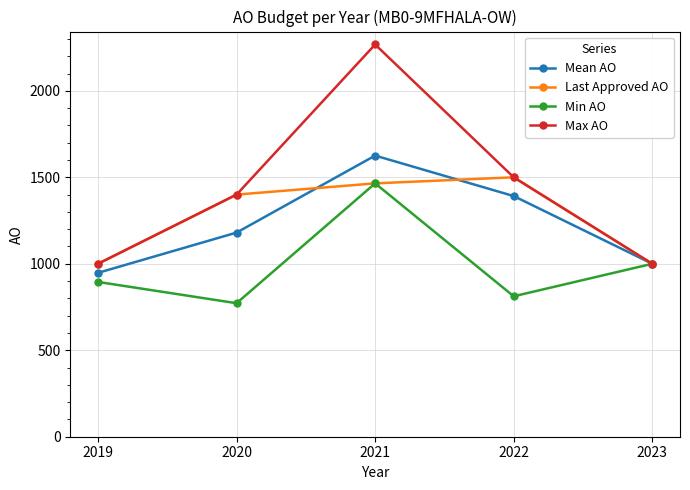

Reading left to right, what are all the values shown in this chart?

Mean AO: 2019=947.5	2020=1180.3	2021=1625.6	2022=1391.6	2023=1000.0
Last Approved AO: 2019=1000.0	2020=1400.0	2021=1465.0	2022=1500.0	2023=1000.0
Min AO: 2019=895.0	2020=772.0	2021=1465.0	2022=812.0	2023=1000.0
Max AO: 2019=1000.0	2020=1400.0	2021=2268.0	2022=1500.0	2023=1000.0